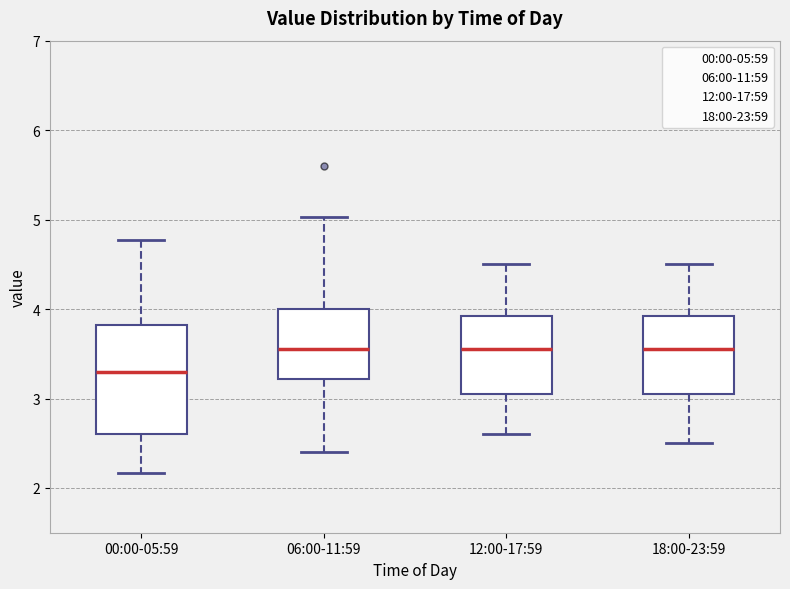

Reading left to right, read every box against the y-axis: the position of its median line, the range the box covers, and the ends of its whiskers. The values are not printed on the chart, so give them approximately, as read against the axis.

00:00-05:59: median 3.3, box 2.6 to 3.8, whiskers 2.2 to 4.8
06:00-11:59: median 3.6, box 3.2 to 4.0, whiskers 2.4 to 5.0
12:00-17:59: median 3.6, box 3.1 to 3.9, whiskers 2.6 to 4.5
18:00-23:59: median 3.6, box 3.1 to 3.9, whiskers 2.5 to 4.5